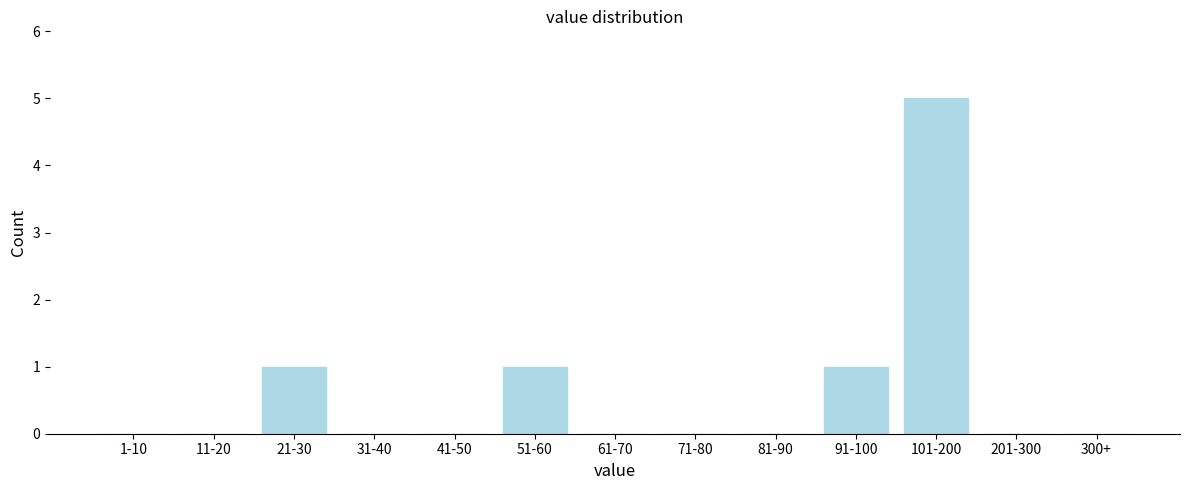

Reading right to left, what are all the values shown in this chart?

300+=0	201-300=0	101-200=5	91-100=1	81-90=0	71-80=0	61-70=0	51-60=1	41-50=0	31-40=0	21-30=1	11-20=0	1-10=0